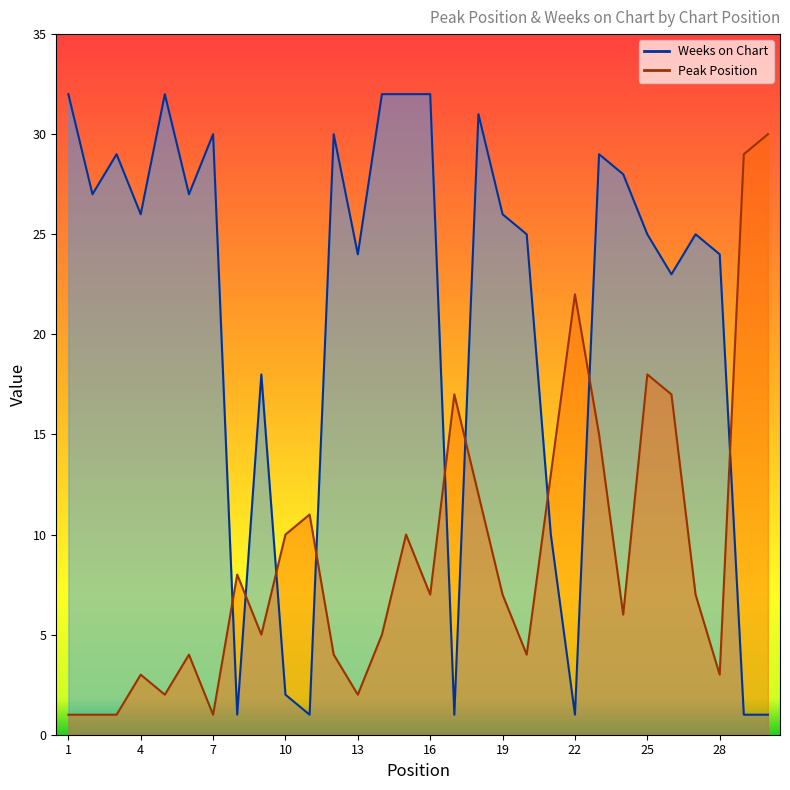

What is the difference between the highest and lowest values at 19?

19